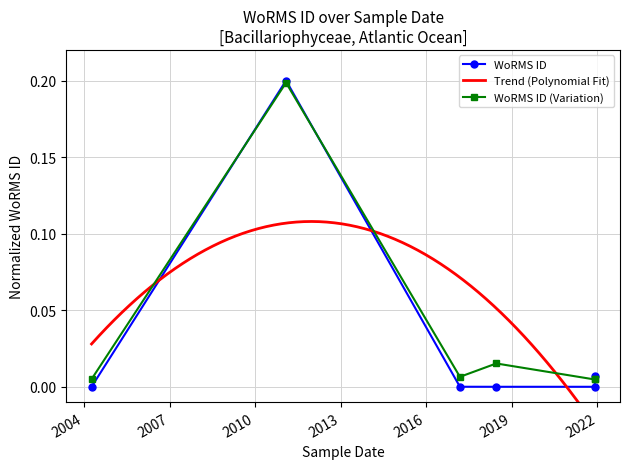

What is the sum of the values at 2011-01-31 and 2021-11-29?

0.2